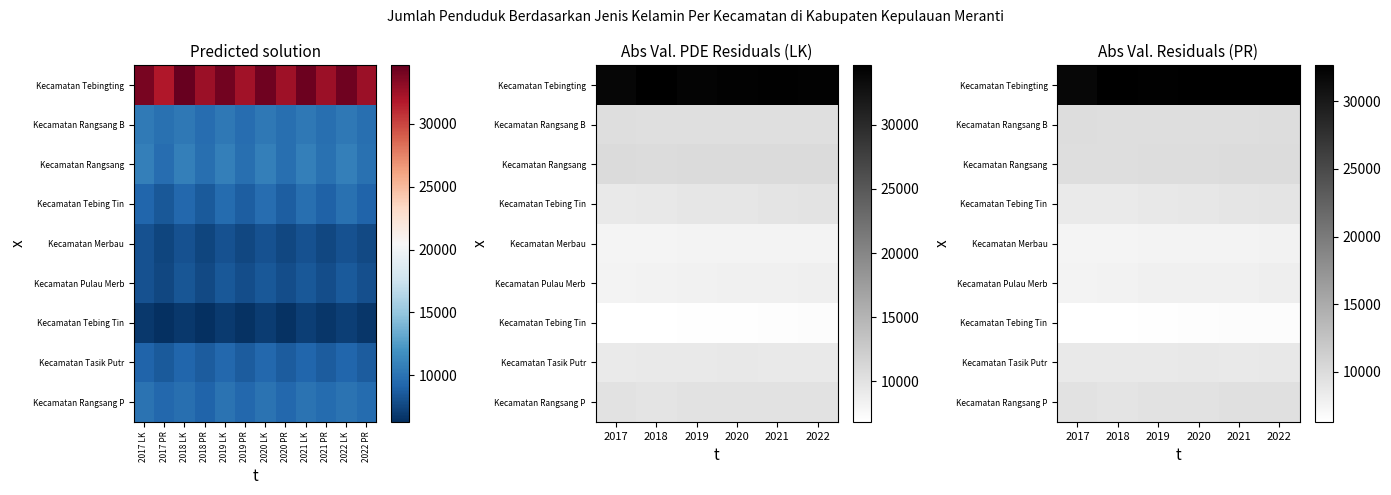

At how many categories does at least one series exceed 14440?

6